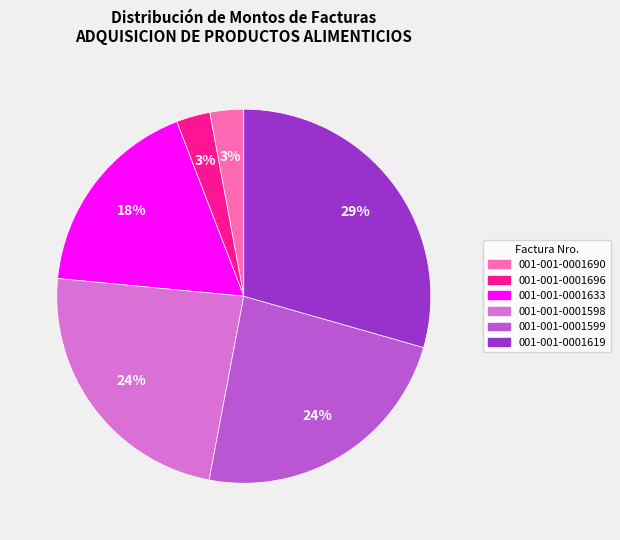

Is it true that 001-001-0001633 is 18% of the pie?

True